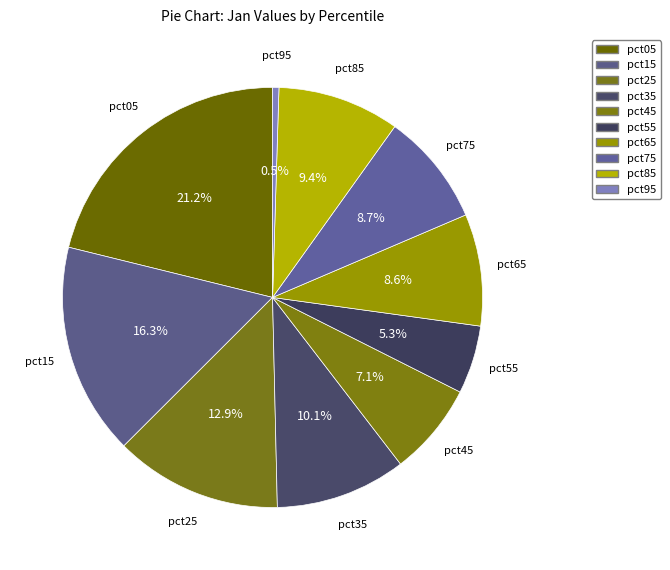

True or false: pct35 accounts for 1% of the total.

False